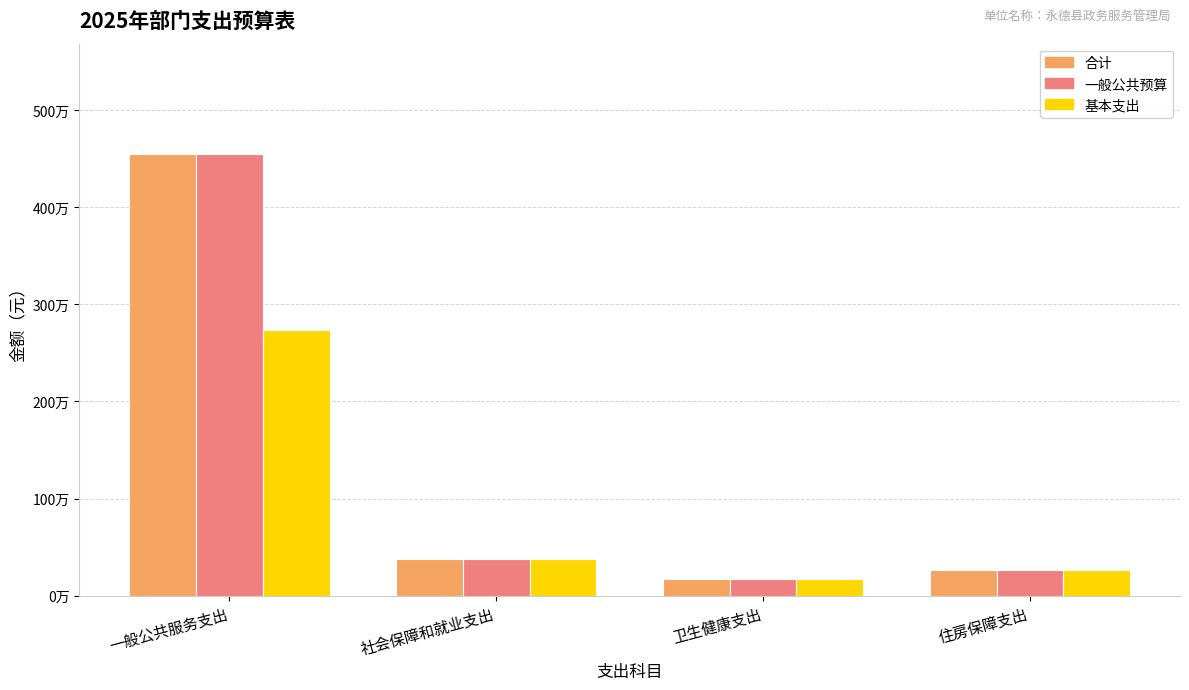

Does the chart contain stacked bars?

No